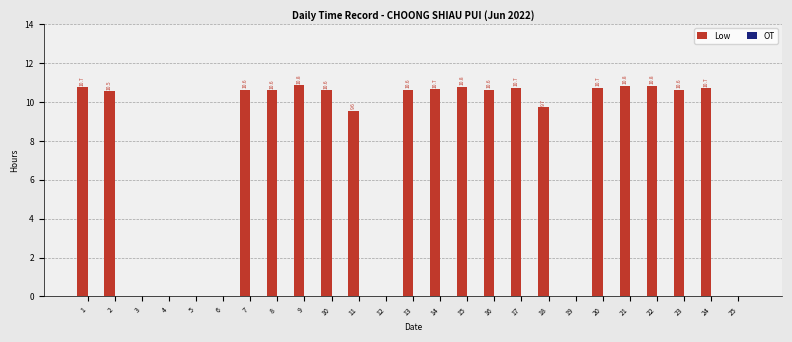

The value at 3 is 0.0. True or false?

True